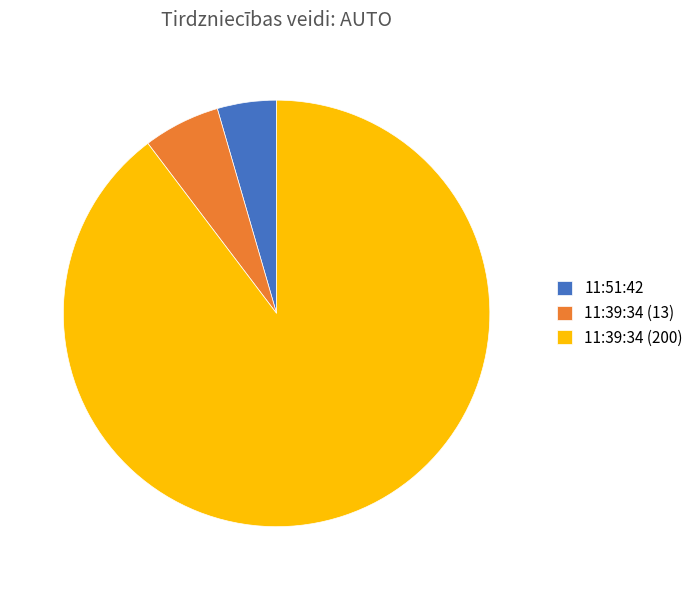

What is the largest slice in the pie chart?

11:39:34 (200)